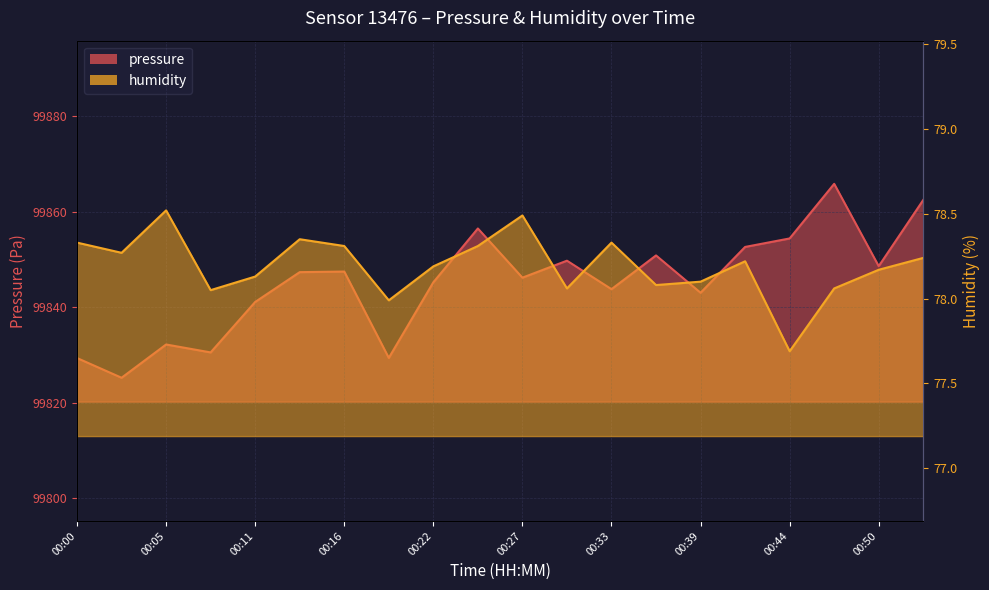

Which series has the largest range (max minus min)?

pressure